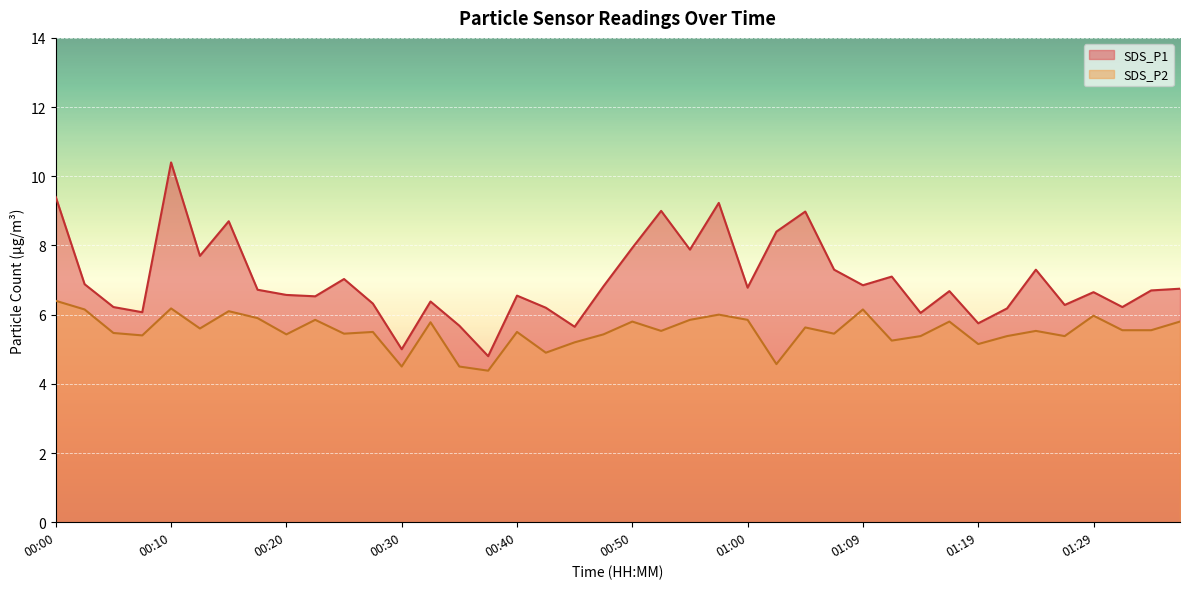

Which series has the largest range (max minus min)?

SDS_P1